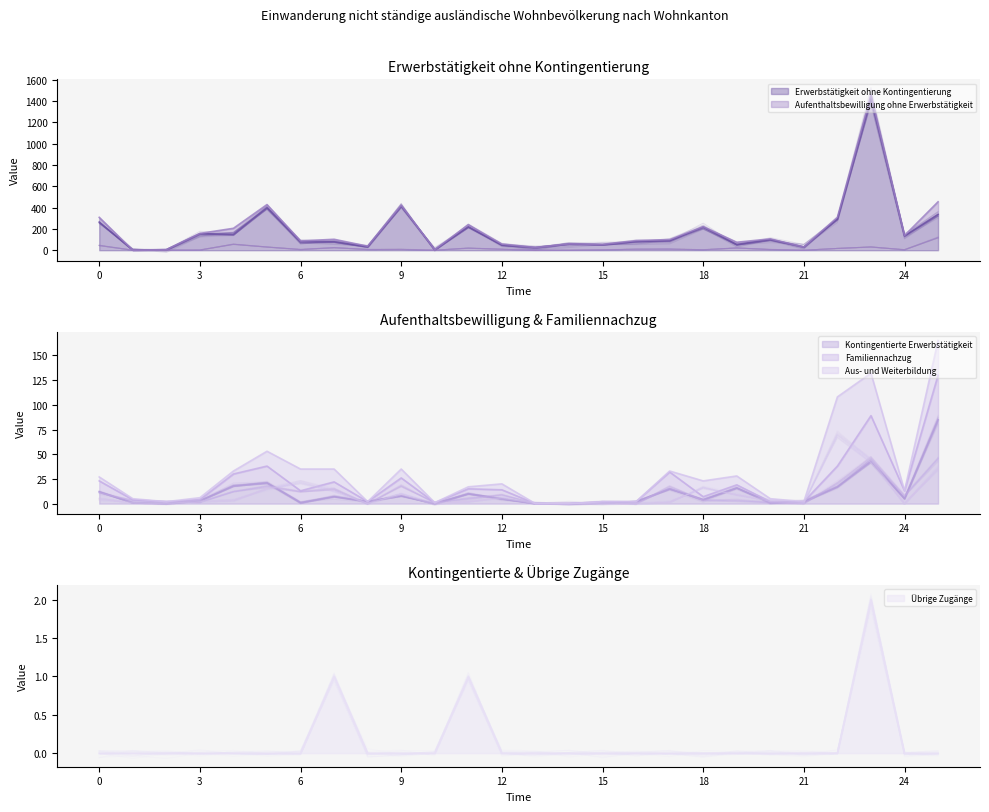

What is the value of the Familiennachzug point at the 18th from the left?

17.5